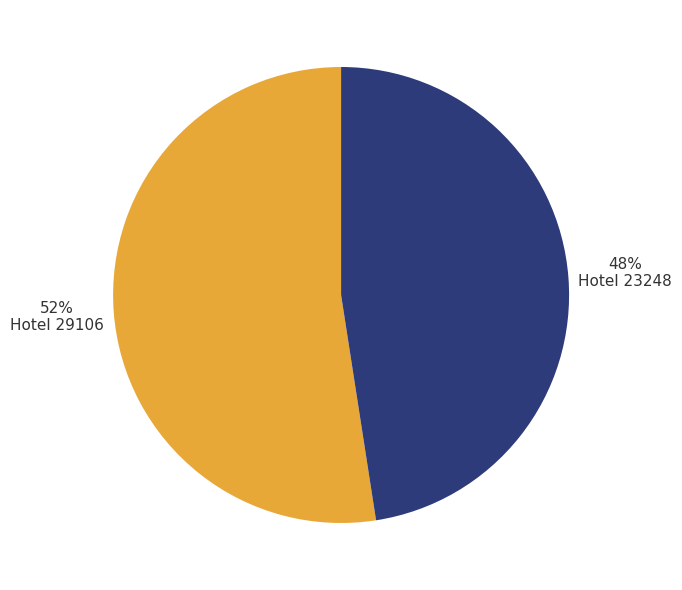

Is there any slice that represents more than half of the pie?

Yes